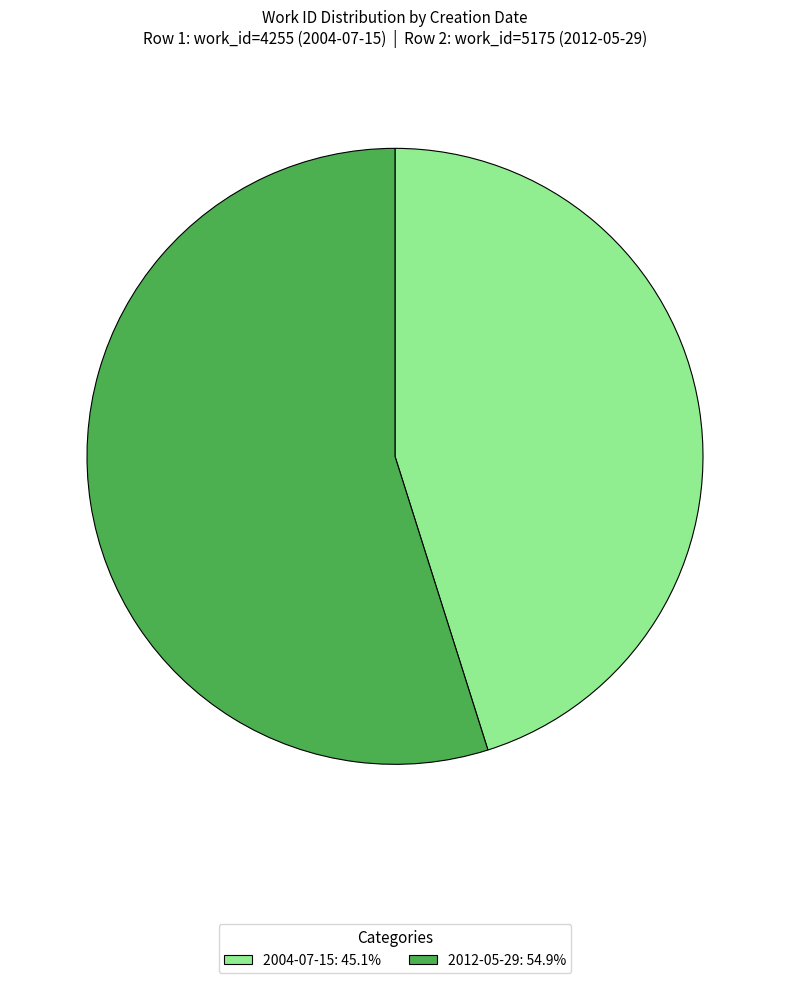

Is 2012-05-29 the majority of the pie?

Yes